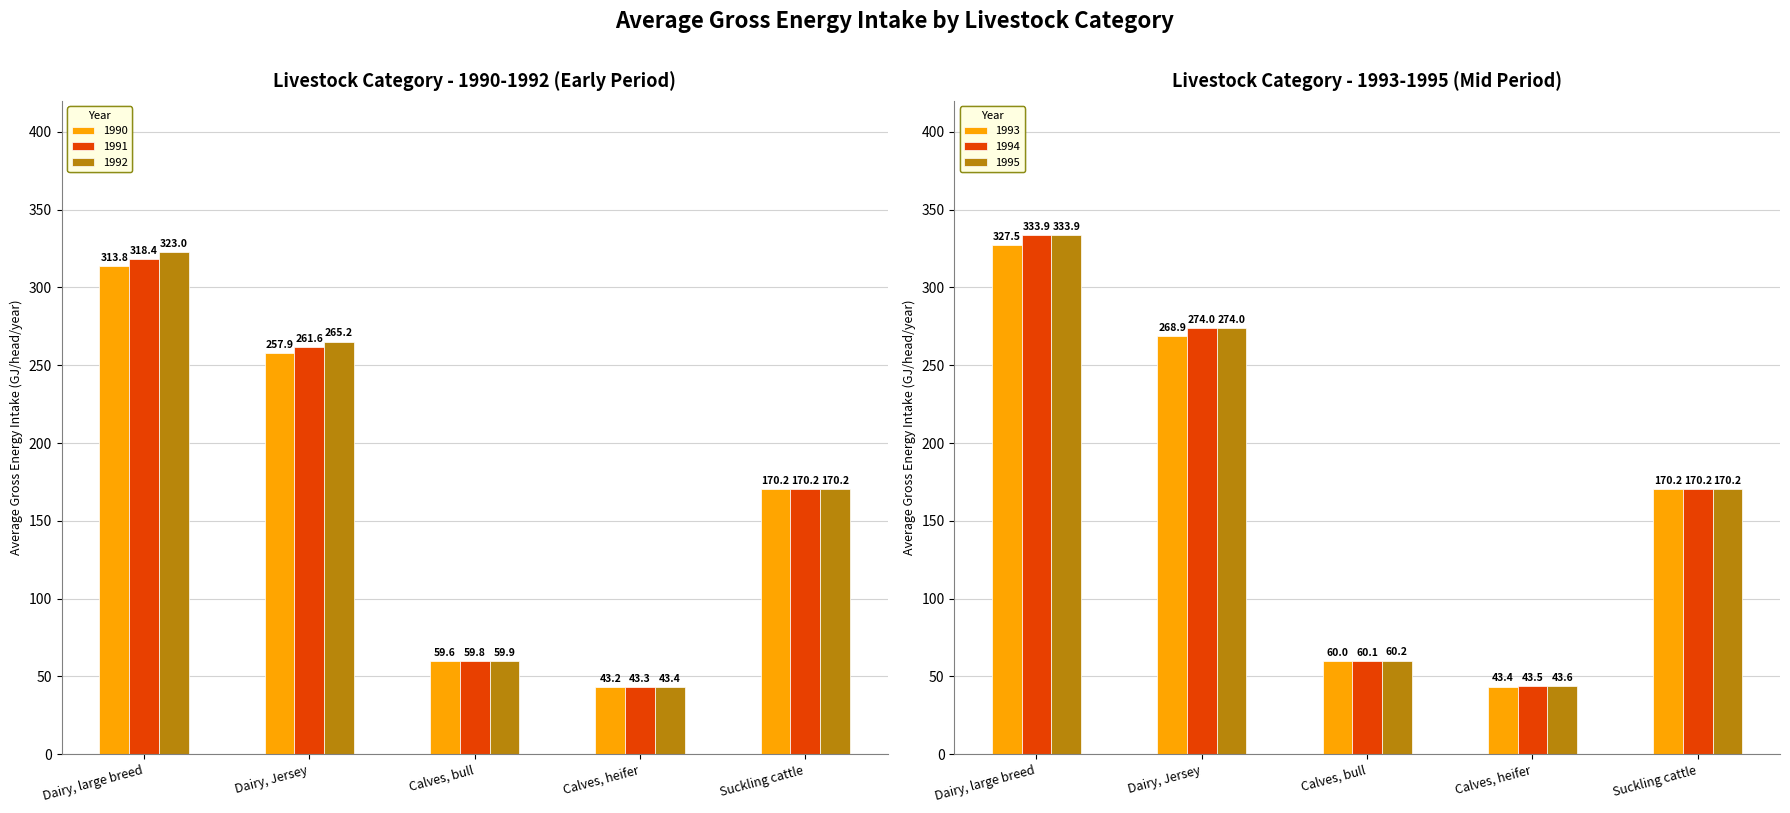

List the labels in order of 1992 value, smallest first.

Calves, heifer, Calves, bull, Suckling cattle, Dairy, Jersey, Dairy, large breed